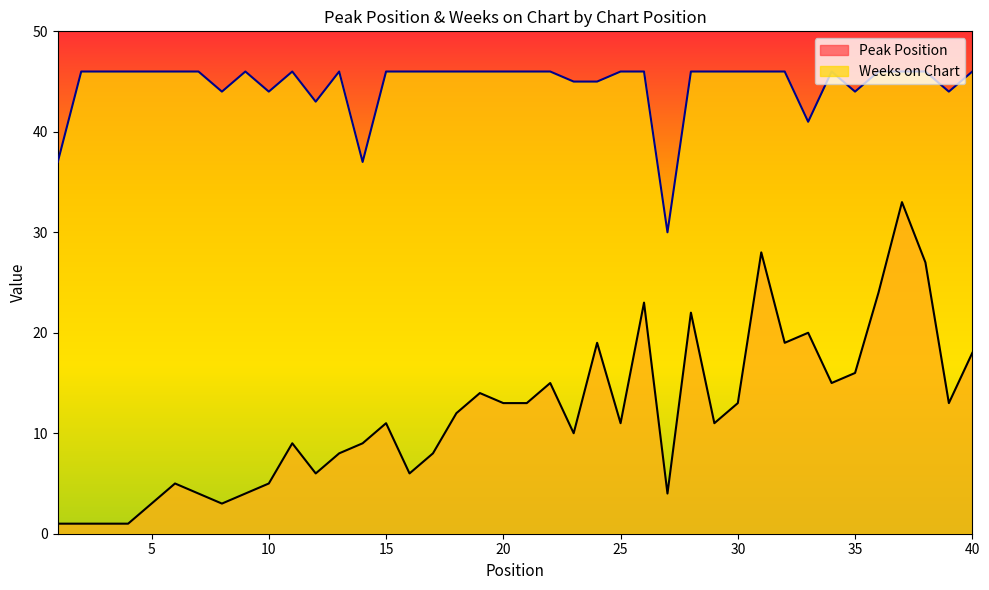

What is the maximum value shown in the chart?

46